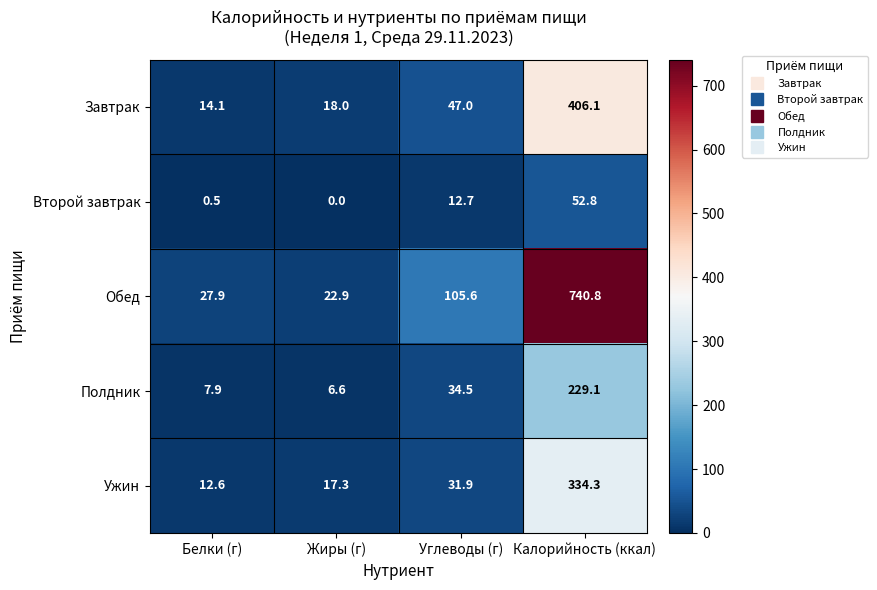

Where does the Второй завтрак series first go above 12?

Углеводы (г)